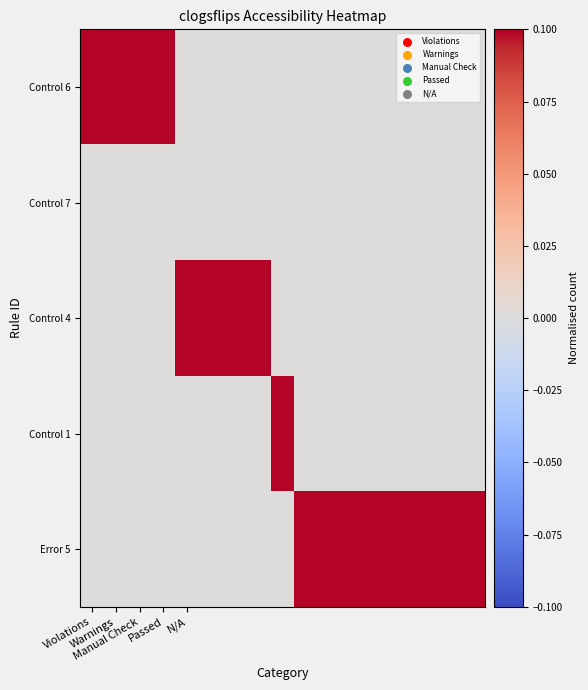

Reading left to right, transcribe all the data shown in this chart.

Control 6: 0.1	0.1	0.1	0.1	0.0	0.0	0.0	0.0	0.0	0.0	0.0	0.0	0.0	0.0	0.0	0.0	0.0
Control 7: 0.0	0.0	0.0	0.0	0.0	0.0	0.0	0.0	0.0	0.0	0.0	0.0	0.0	0.0	0.0	0.0	0.0
Control 4: 0.0	0.0	0.0	0.0	0.1	0.1	0.1	0.1	0.0	0.0	0.0	0.0	0.0	0.0	0.0	0.0	0.0
Control 1: 0.0	0.0	0.0	0.0	0.0	0.0	0.0	0.0	0.1	0.0	0.0	0.0	0.0	0.0	0.0	0.0	0.0
Error 5: 0.0	0.0	0.0	0.0	0.0	0.0	0.0	0.0	0.0	0.1	0.1	0.1	0.1	0.1	0.1	0.1	0.1